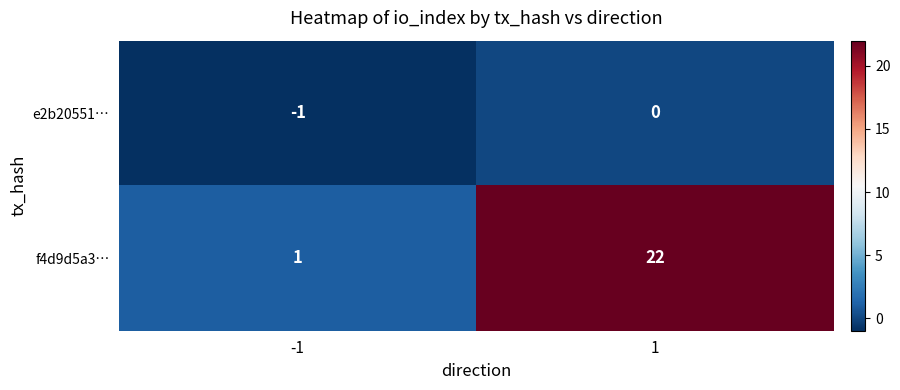

Which series has the largest total across all categories?

f4d9d5a3…